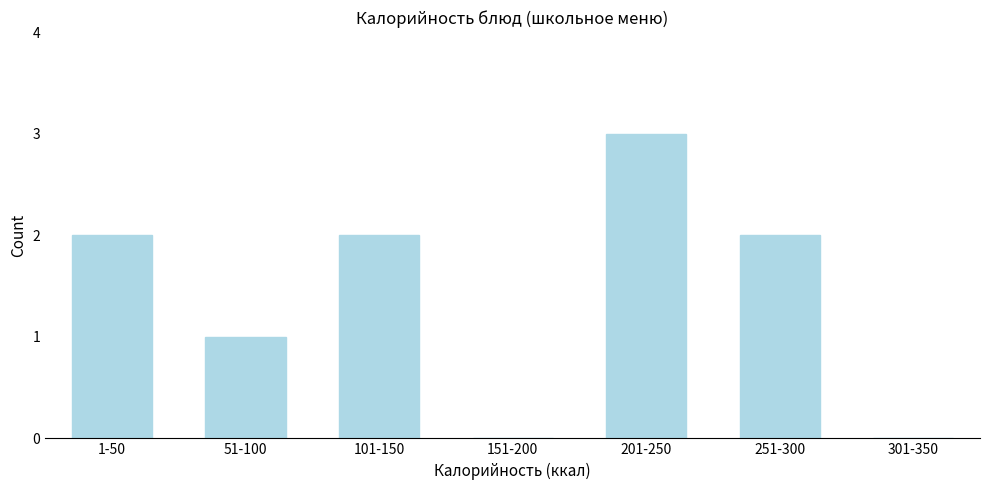

Reading left to right, extract all data points from this chart.

1-50=2	51-100=1	101-150=2	151-200=0	201-250=3	251-300=2	301-350=0